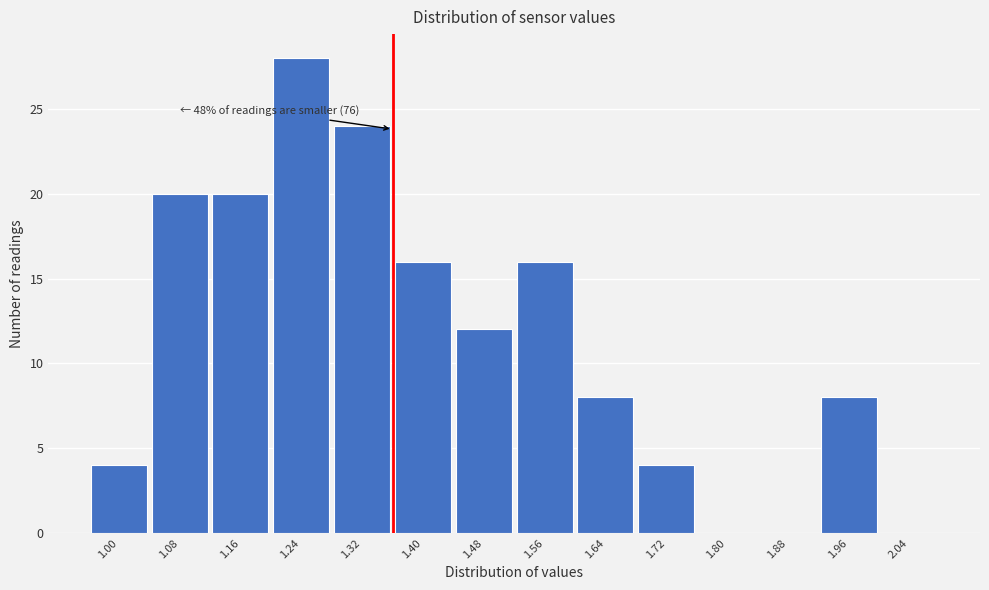

Reading left to right, extract all data points from this chart.

1.00=4	1.08=20	1.16=20	1.24=28	1.32=24	1.40=16	1.48=12	1.56=16	1.64=8	1.72=4	1.80=0	1.88=0	1.96=8	2.04=0